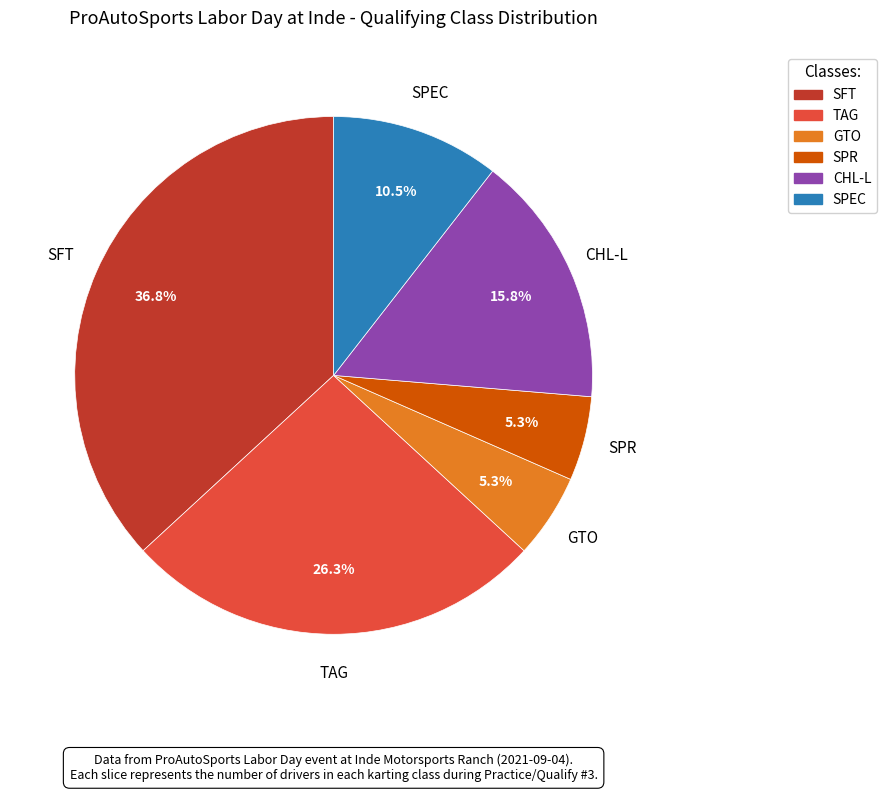

Which slice is the largest?

SFT